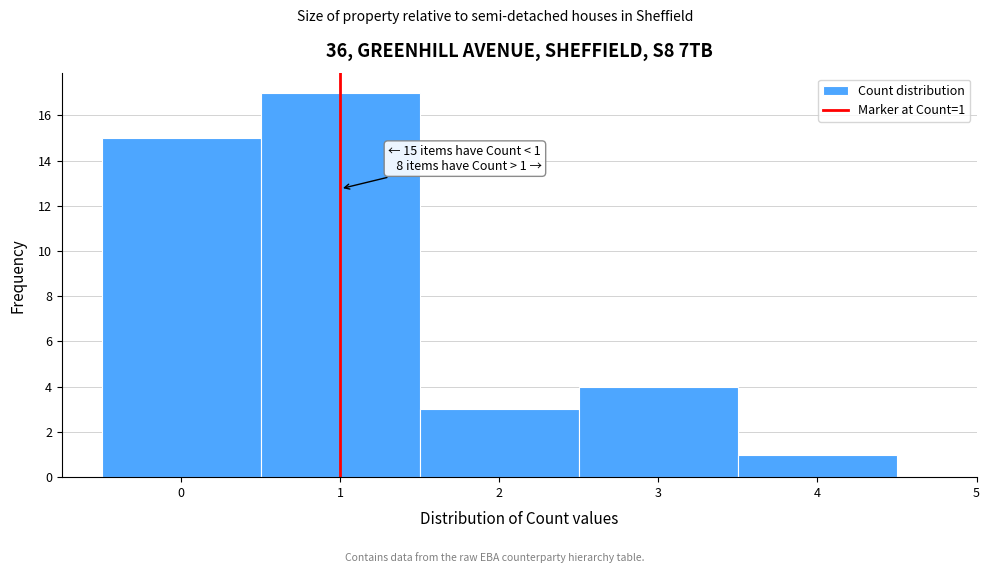

Which range on the x-axis has the tallest bar?

0.5 to 1.5